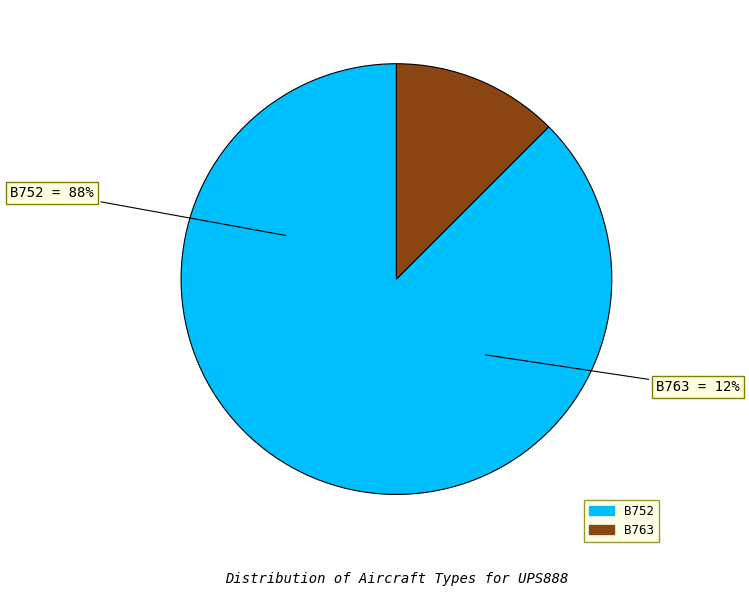

How many segments does this pie chart have?

2